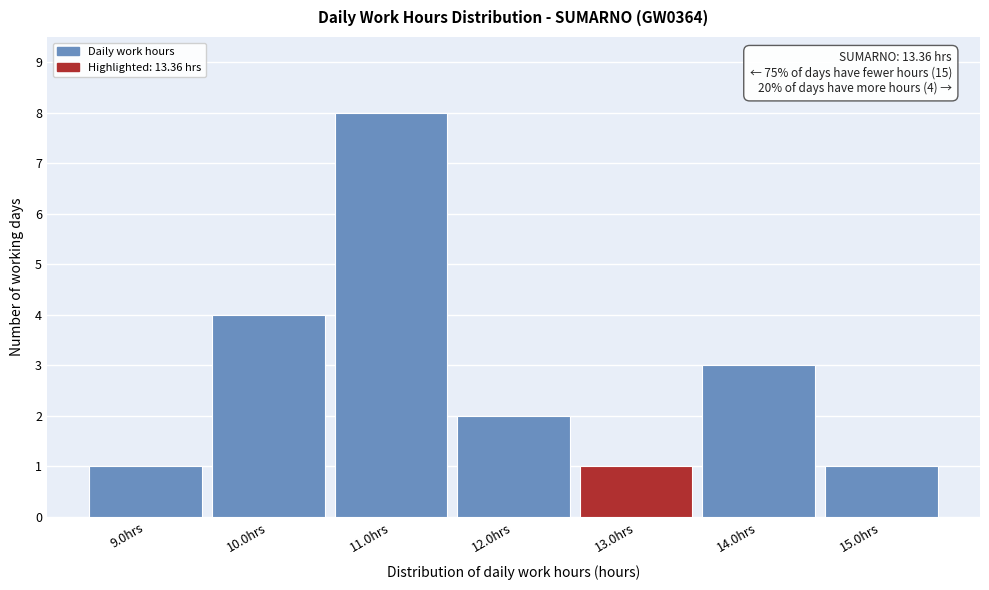

Over which range of the x-axis is the bar tallest?

10.5 to 11.5